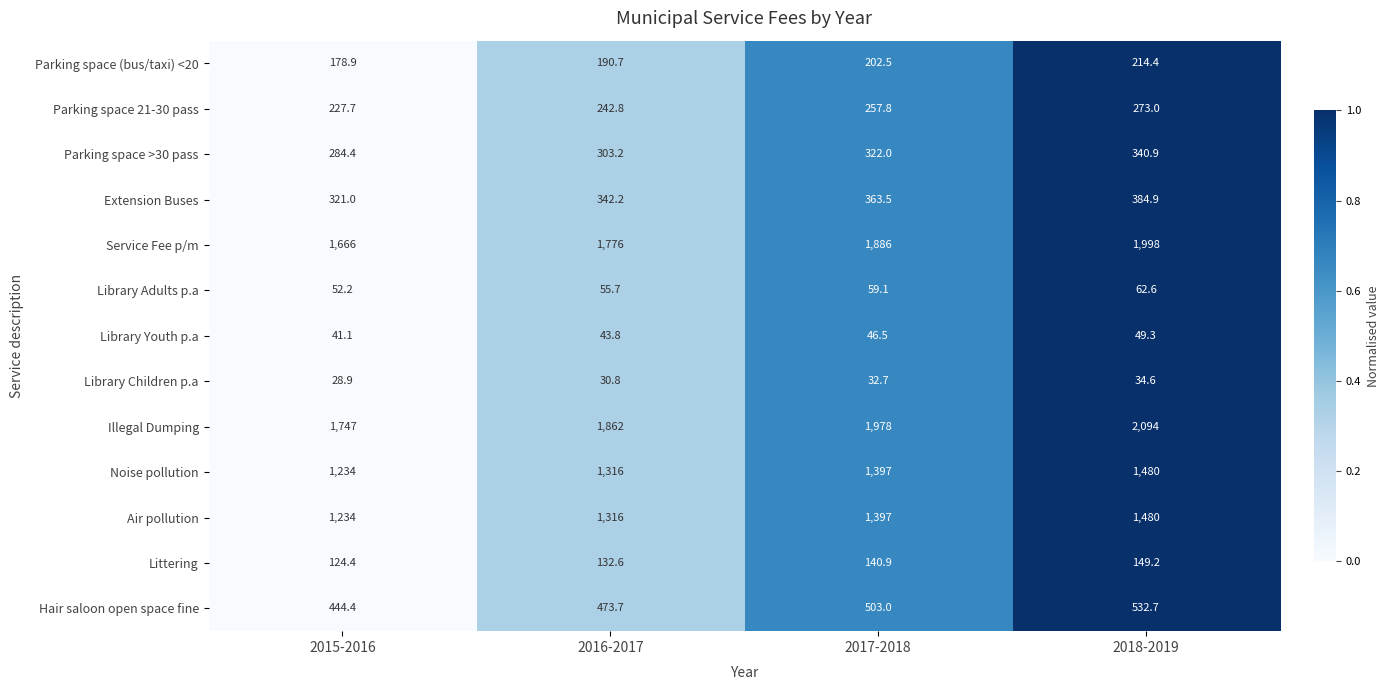

What is the approximate value of Hair saloon open space fine at 2016-2017?

473.7